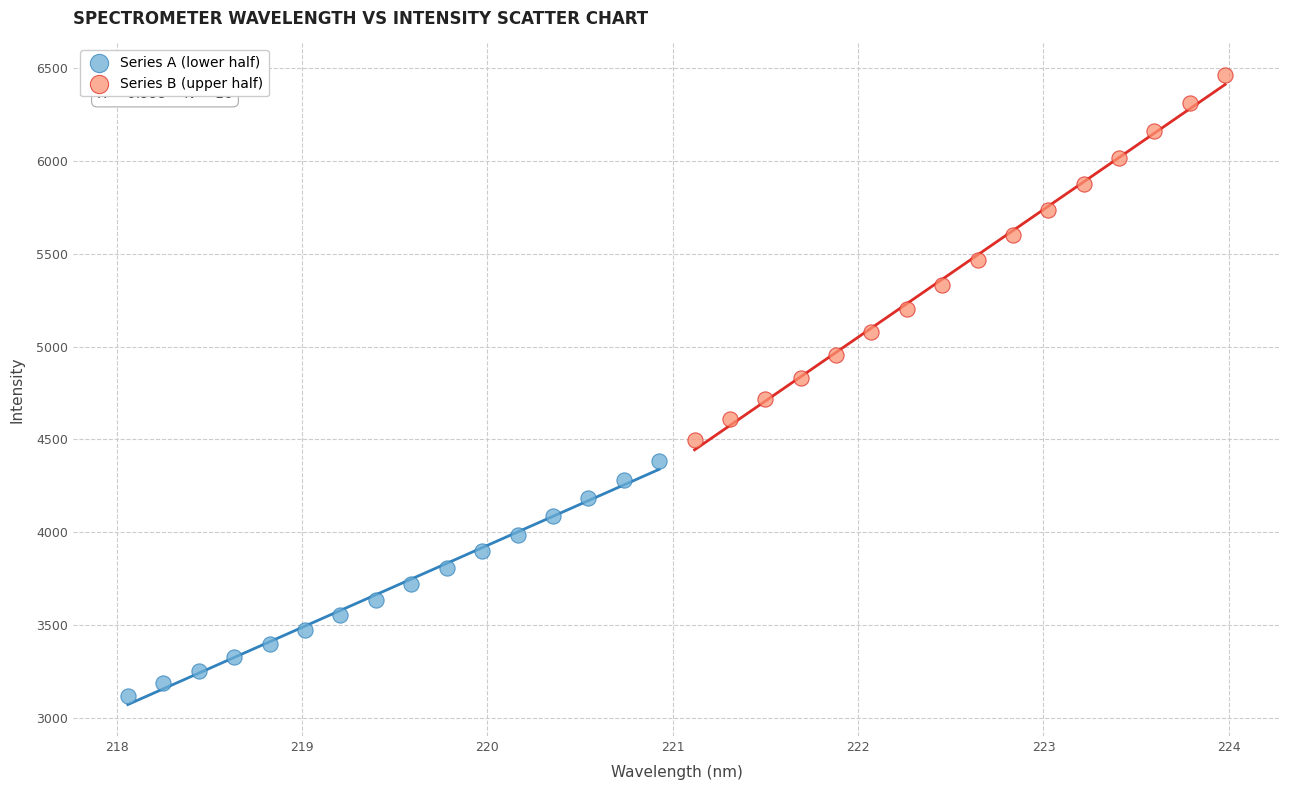

Which series reaches the minimum Y coordinate?

Series A (lower half)